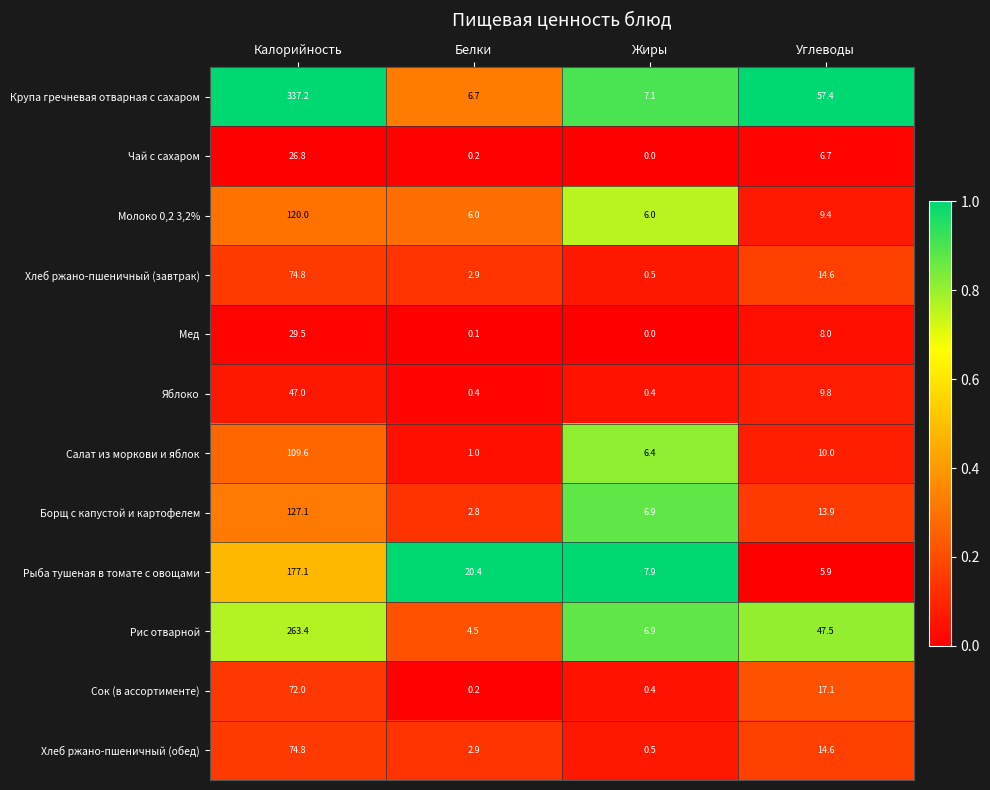

What is the sum of the Крупа гречневая отварная с сахаром values at Жиры and Калорийность?

344.3